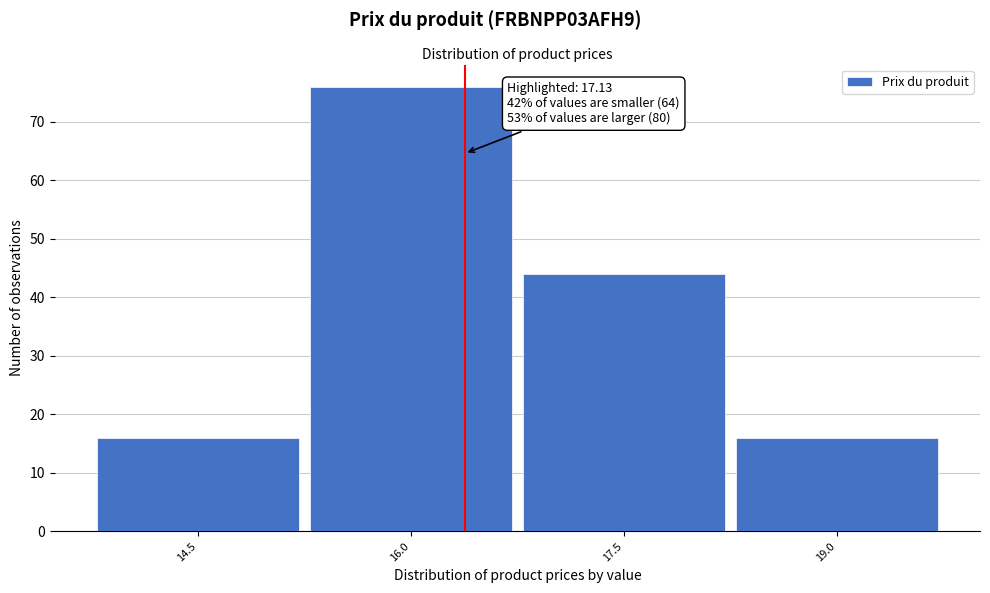

Reading left to right, extract all data points from this chart.

14.5=16	16.0=76	17.5=44	19.0=16